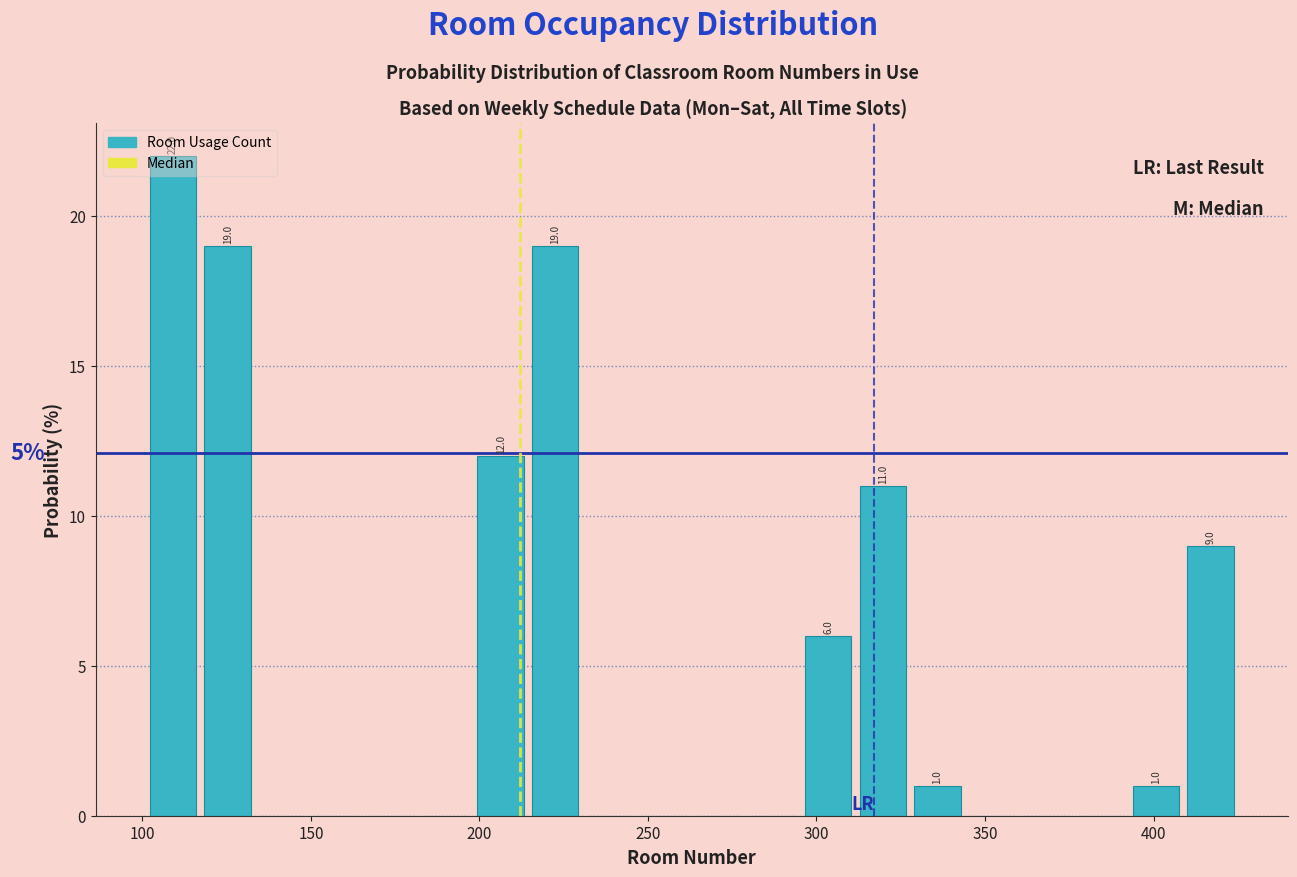

Around what value on the x-axis is the tallest bar? Give the approximate position of its centre, as read against the axis.

110